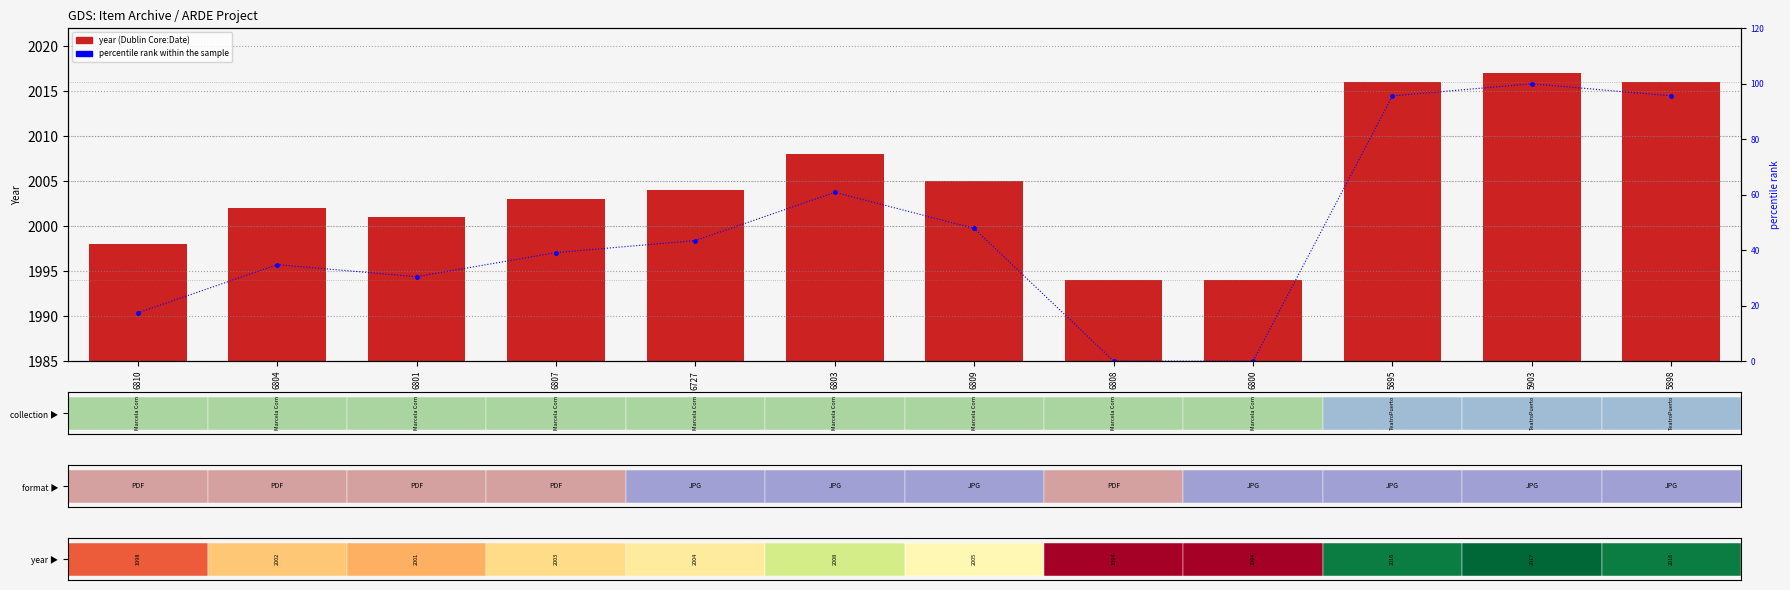

True or false: percentile rank within the sample has a value of 0.0 at 6808.

True